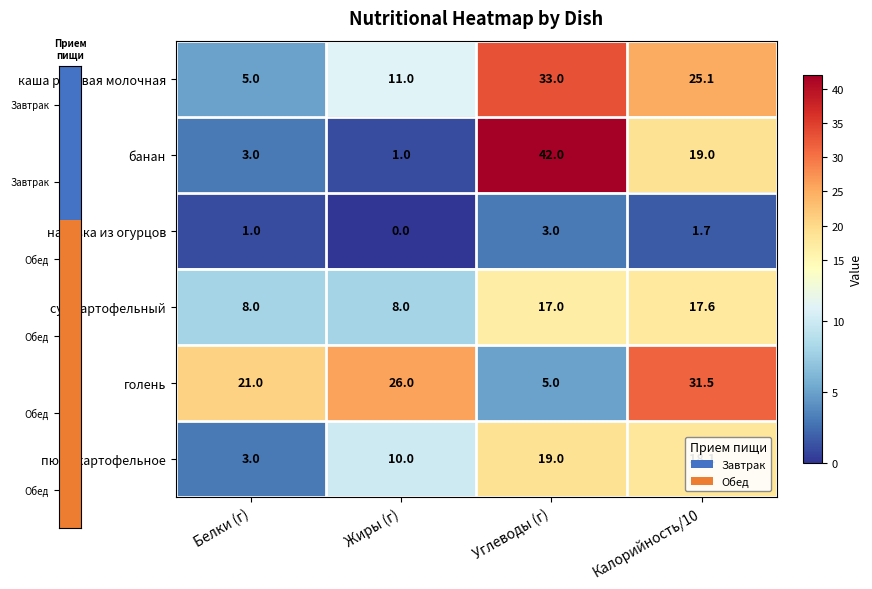

Which series has the largest range (max minus min)?

банан